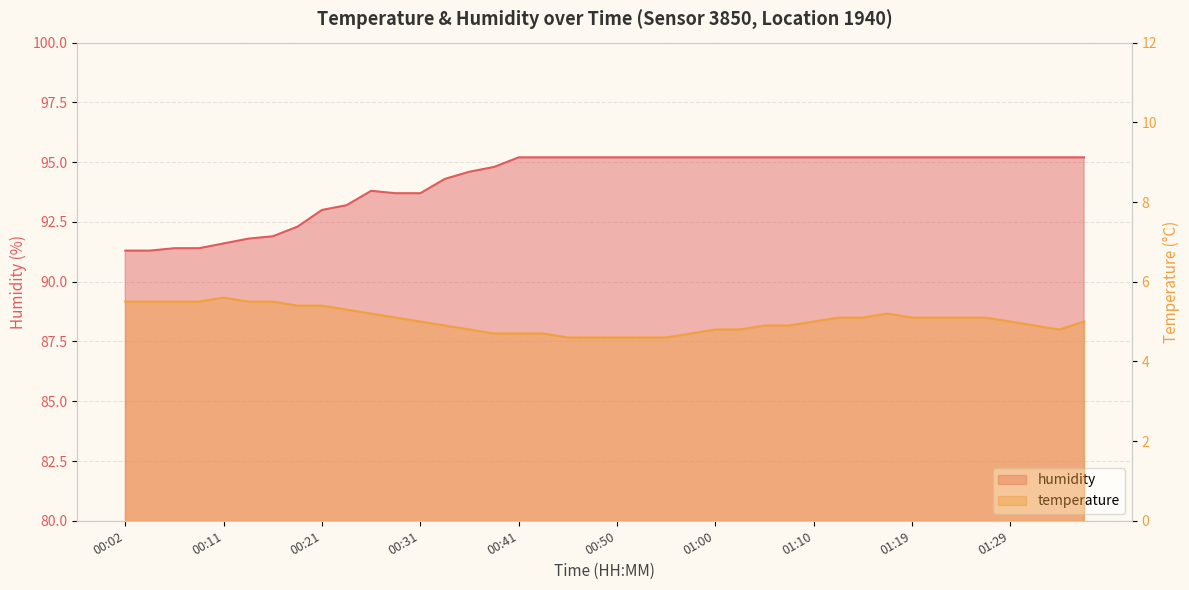

What is the label of the 13th point from the left?

00:31